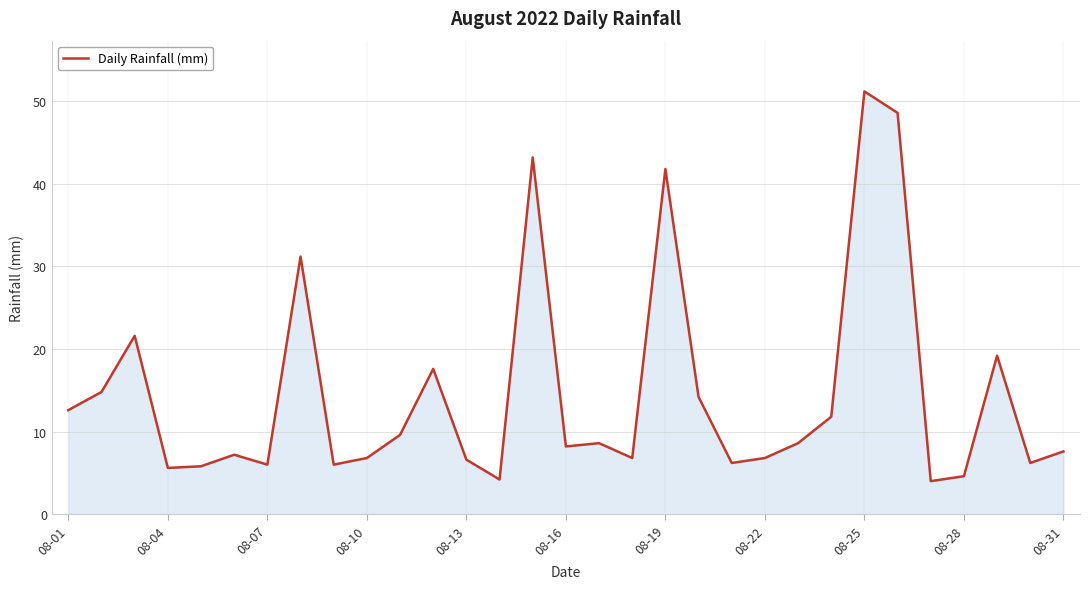

What is the smallest value displayed?

4.0